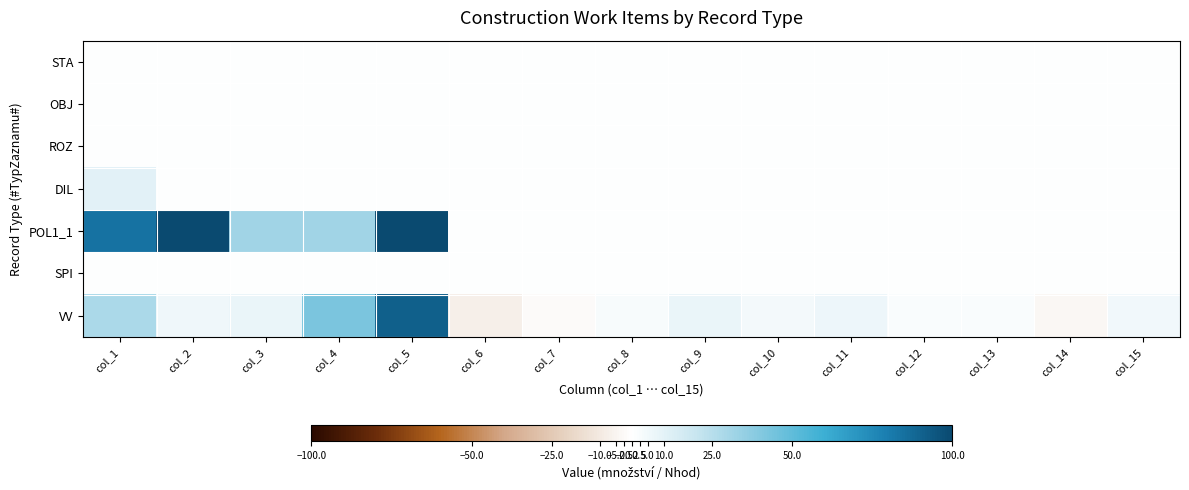

Which series has the largest total across all categories?

POL1_1